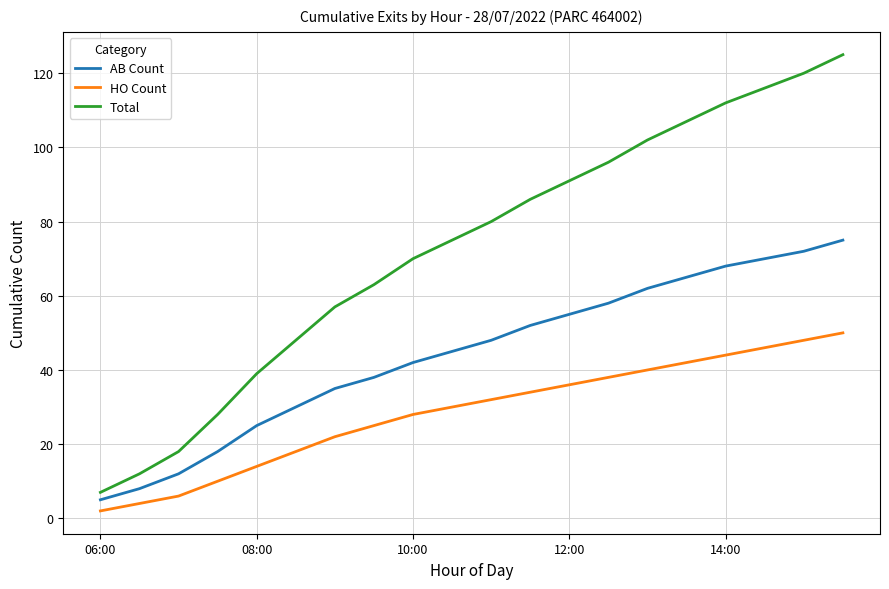

What is the greatest value displayed?

125